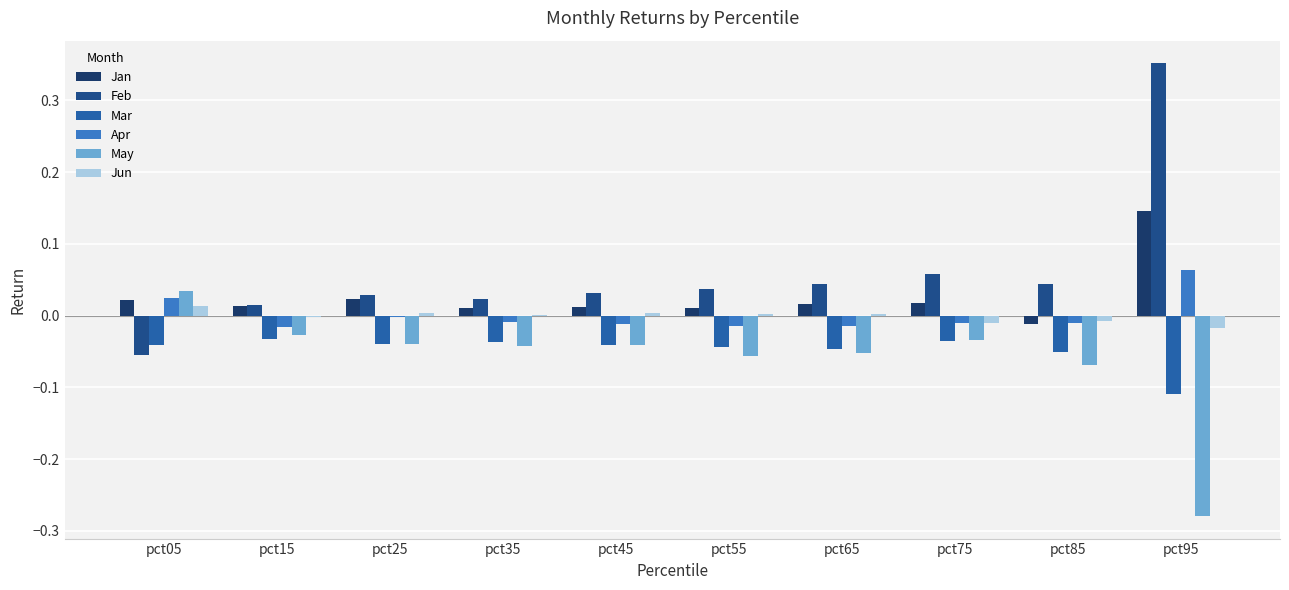

What is the total value across all series at pct35?

-0.1